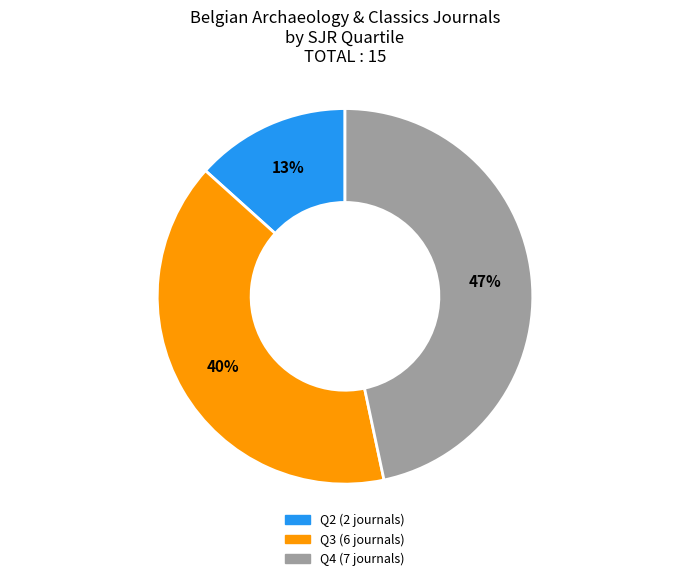

Which has a higher value, Q2 or Q4?

Q4